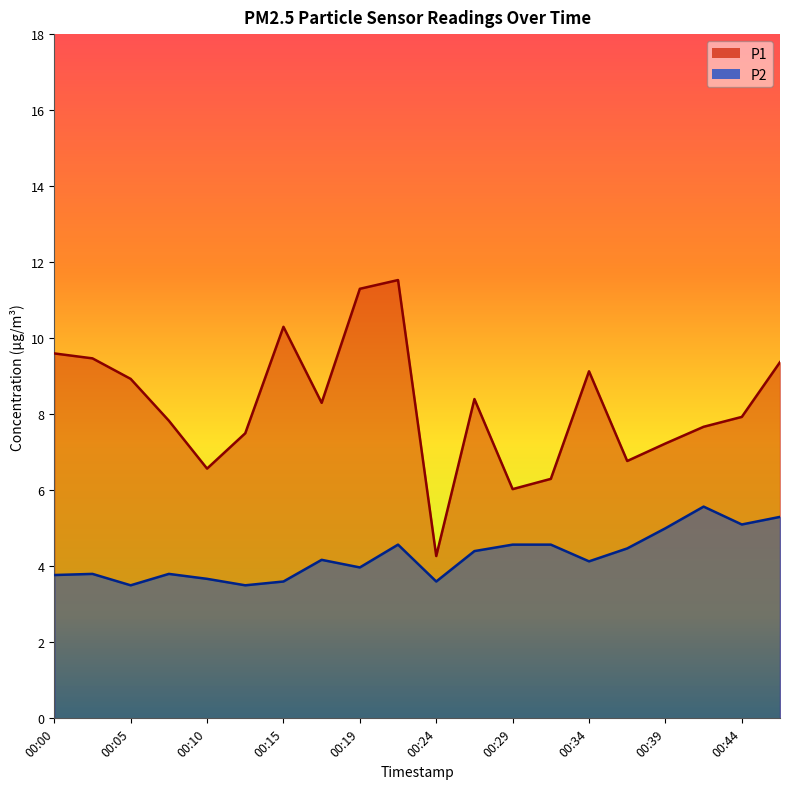

What is the difference between the highest and lowest values at 00:10?

2.9